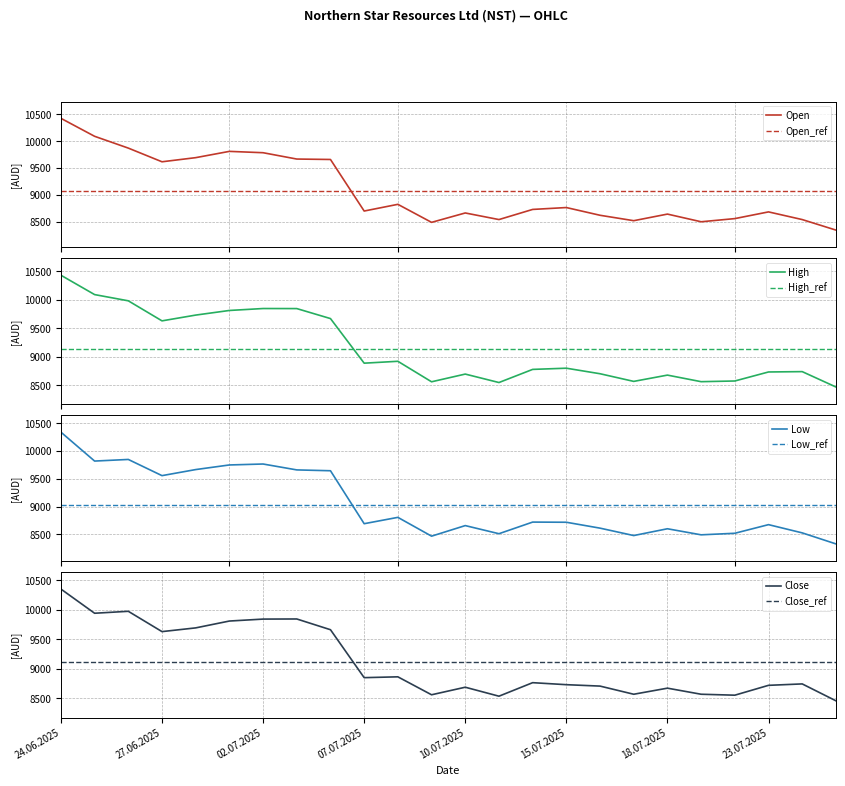

Reading left to right, what are all the values shown in this chart?

Open: 24.06.2025=10425	25.06.2025=10090	26.06.2025=9870	27.06.2025=9615	30.06.2025=9692	01.07.2025=9809	02.07.2025=9784	03.07.2025=9666	04.07.2025=9658	07.07.2025=8697	08.07.2025=8822	09.07.2025=8486	10.07.2025=8661	11.07.2025=8538	14.07.2025=8727	15.07.2025=8762	16.07.2025=8618	17.07.2025=8517	18.07.2025=8640	21.07.2025=8497	22.07.2025=8556	23.07.2025=8681	24.07.2025=8538	25.07.2025=8342
High: 24.06.2025=10430	25.06.2025=10091	26.06.2025=9982	27.06.2025=9631	30.06.2025=9732	01.07.2025=9813	02.07.2025=9847	03.07.2025=9846	04.07.2025=9671	07.07.2025=8890	08.07.2025=8923	09.07.2025=8564	10.07.2025=8699	11.07.2025=8551	14.07.2025=8781	15.07.2025=8802	16.07.2025=8705	17.07.2025=8571	18.07.2025=8681	21.07.2025=8566	22.07.2025=8578	23.07.2025=8736	24.07.2025=8742	25.07.2025=8473
Low: 24.06.2025=10338	25.06.2025=9818	26.06.2025=9847	27.06.2025=9556	30.06.2025=9665	01.07.2025=9748	02.07.2025=9765	03.07.2025=9659	04.07.2025=9644	07.07.2025=8692	08.07.2025=8806	09.07.2025=8468	10.07.2025=8658	11.07.2025=8512	14.07.2025=8721	15.07.2025=8718	16.07.2025=8612	17.07.2025=8479	18.07.2025=8601	21.07.2025=8492	22.07.2025=8520	23.07.2025=8675	24.07.2025=8527	25.07.2025=8329
Close: 24.06.2025=10348	25.06.2025=9938	26.06.2025=9971	27.06.2025=9627	30.06.2025=9690	01.07.2025=9806	02.07.2025=9839	03.07.2025=9841	04.07.2025=9659	07.07.2025=8847	08.07.2025=8861	09.07.2025=8557	10.07.2025=8685	11.07.2025=8533	14.07.2025=8762	15.07.2025=8728	16.07.2025=8704	17.07.2025=8566	18.07.2025=8669	21.07.2025=8566	22.07.2025=8550	23.07.2025=8717	24.07.2025=8741	25.07.2025=8455